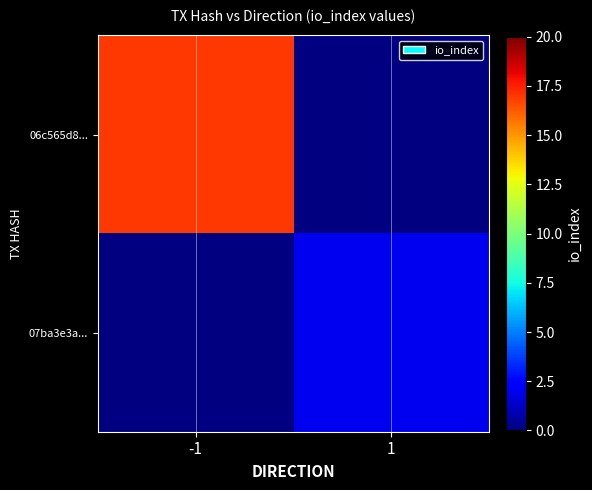

What value does the 07ba3e3a... series have at 1?

2.0